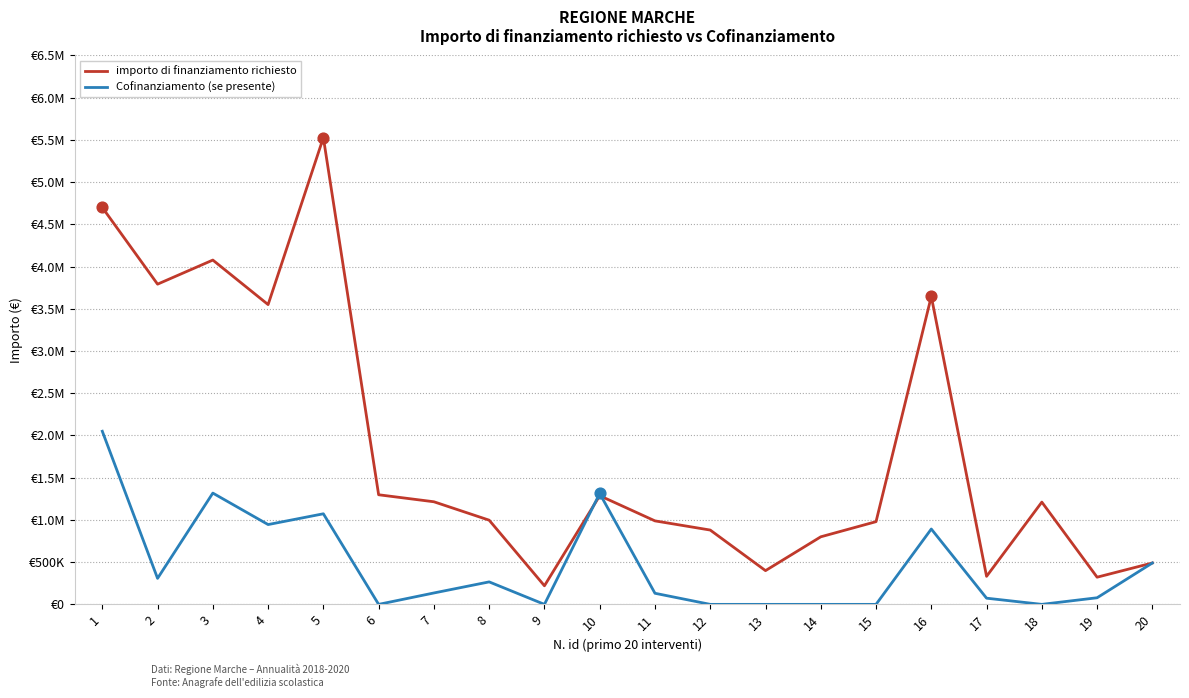

What is the total value across all series at 18?

1211000.0